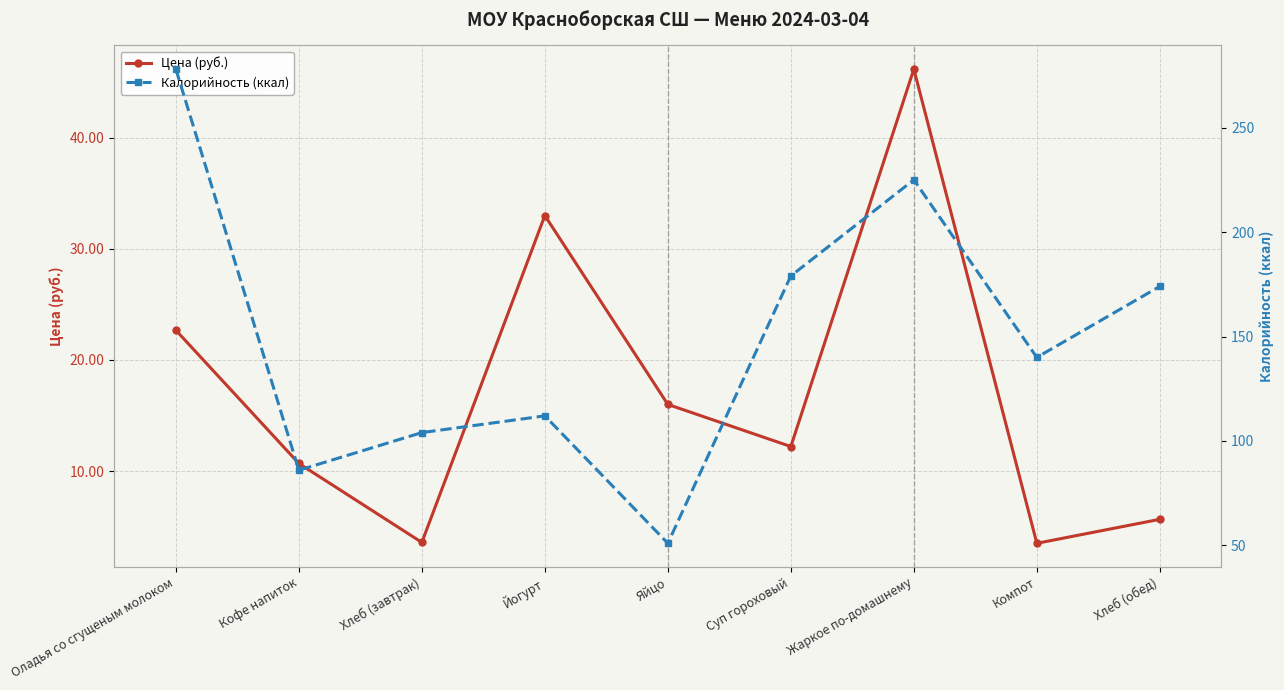

Between Яйцо and Жаркое по-домашнему, which series saw the biggest shift?

Калорийность (ккал)